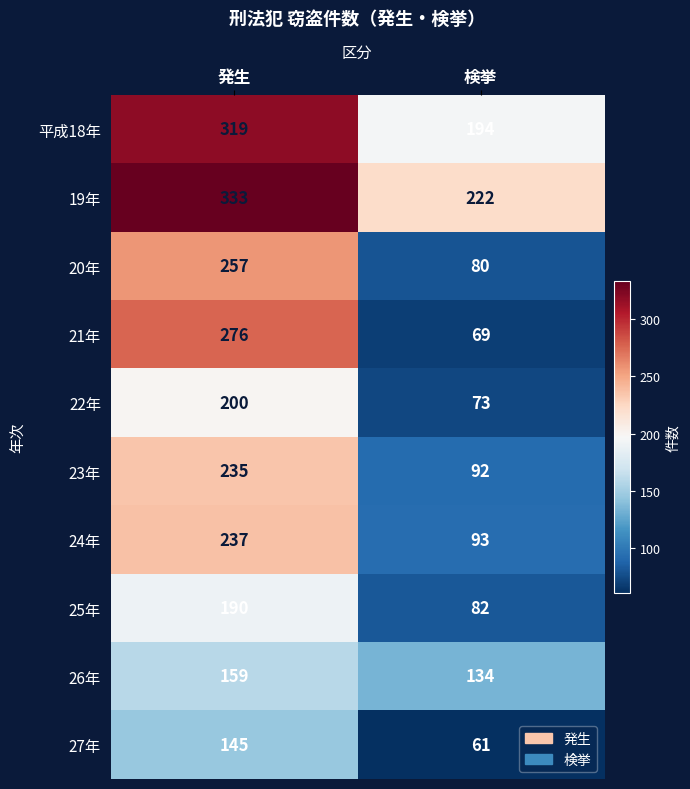

List the labels in order of 24年 value, largest first.

発生, 検挙